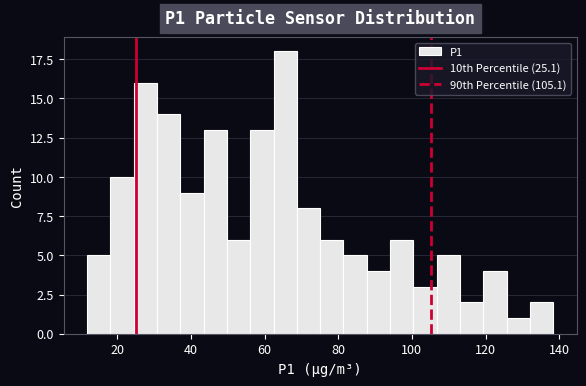

Read against the x-axis, roughly where is the centre of the tallest bar?

66